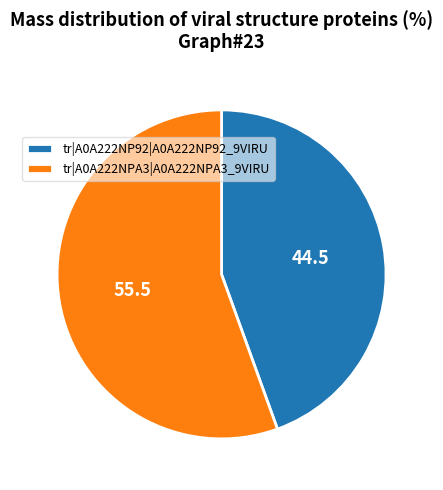

What is the smallest slice in the pie chart?

tr|A0A222NP92|A0A222NP92_9VIRU